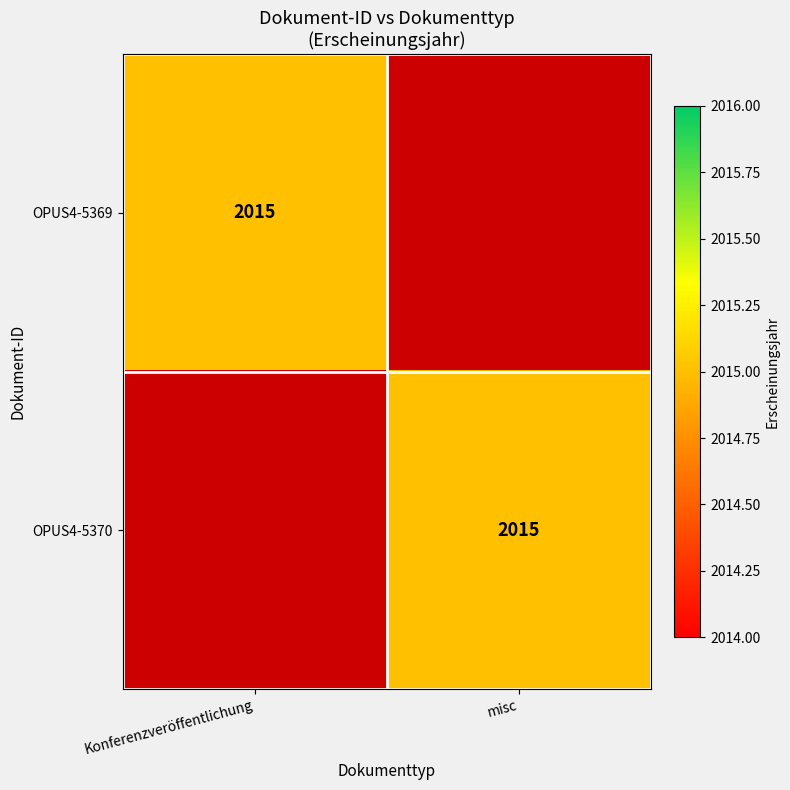

The value of OPUS4-5370 at misc is 2015. True or false?

True